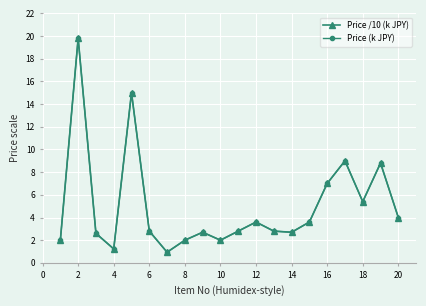

At how many categories does at least one series exceed 1?

19